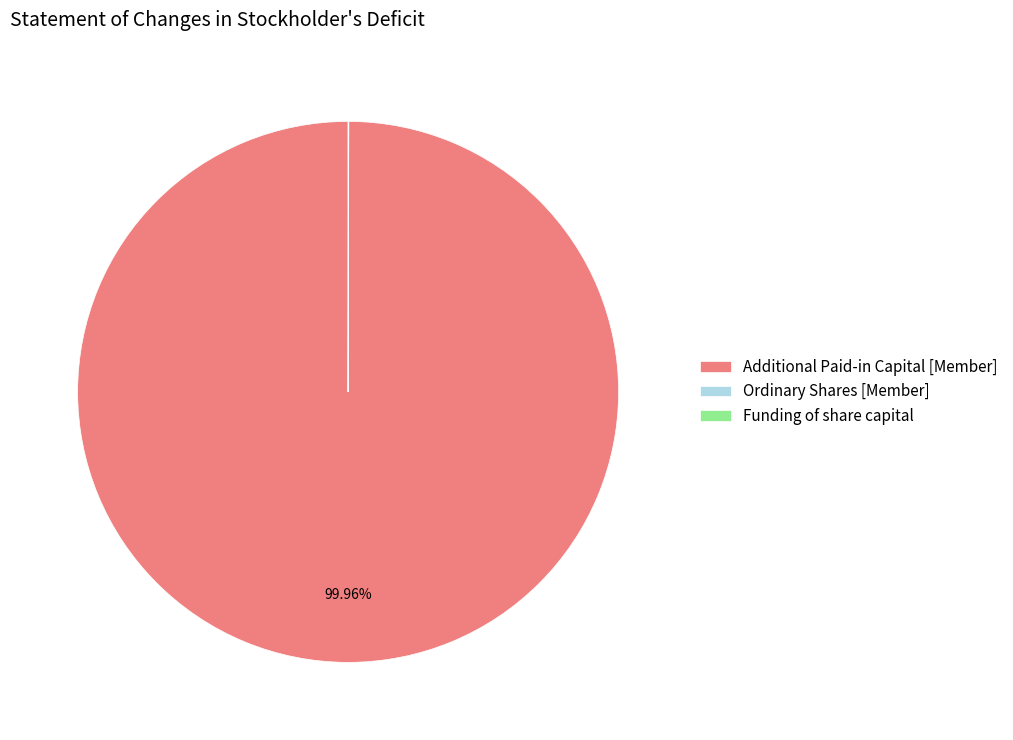

Which category has the biggest portion of the pie?

Additional Paid-in Capital [Member]